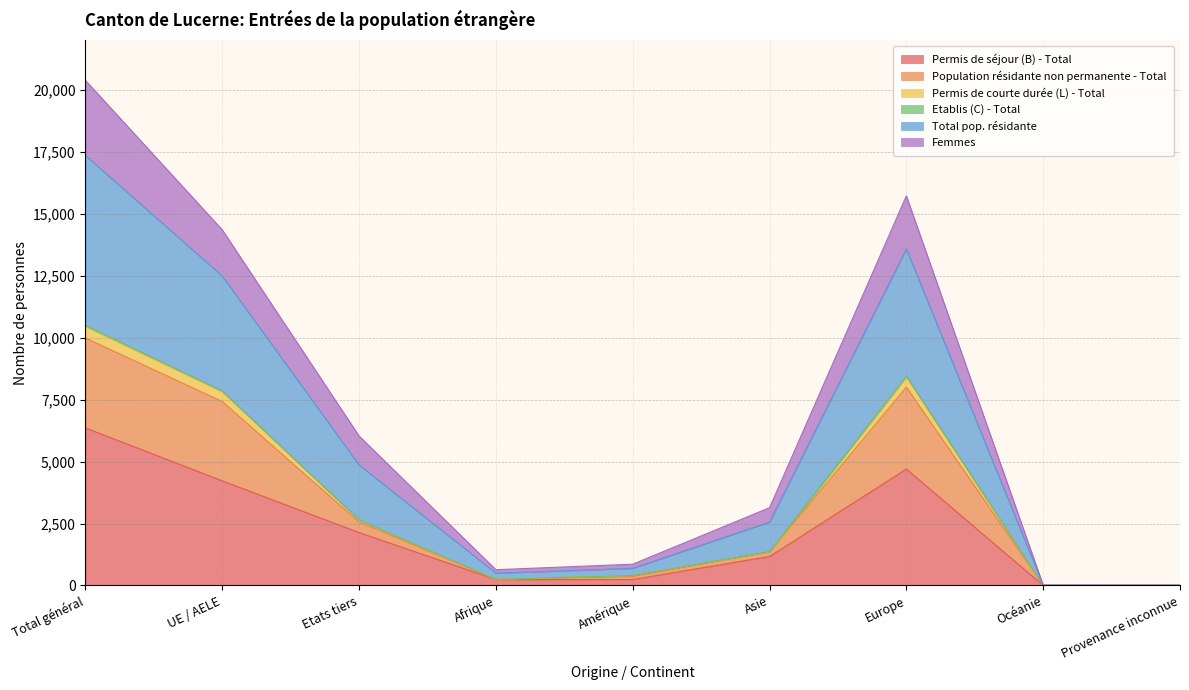

What is the highest value of the Permis de séjour (B) - Total series?

6362